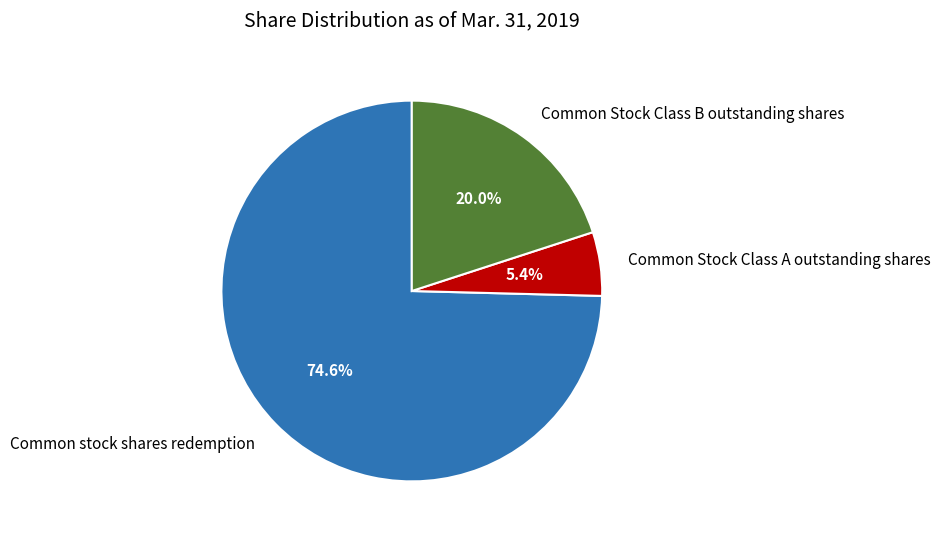

To the nearest percent, what is the difference between the Common Stock Class B outstanding shares and Common Stock Class A outstanding shares slice percentages?

15%